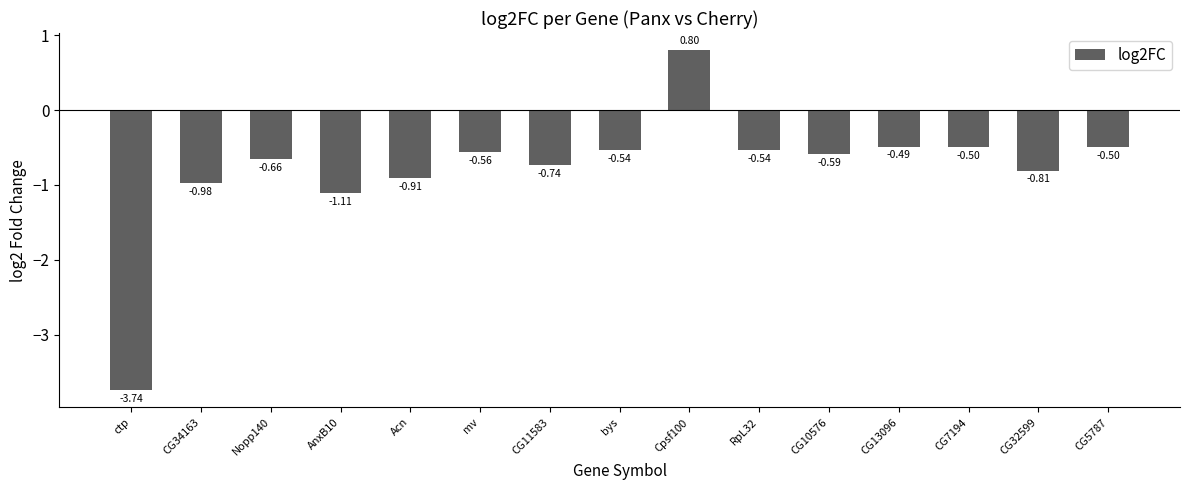

How many data points are less than 0?

14